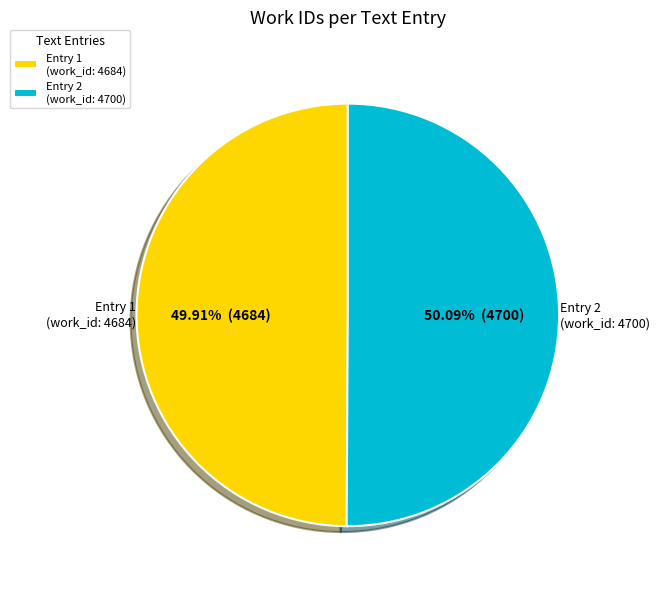

What is the ratio of the value at Entry 1 (work_id: 4684) to the value at Entry 2 (work_id: 4700)?

1.0